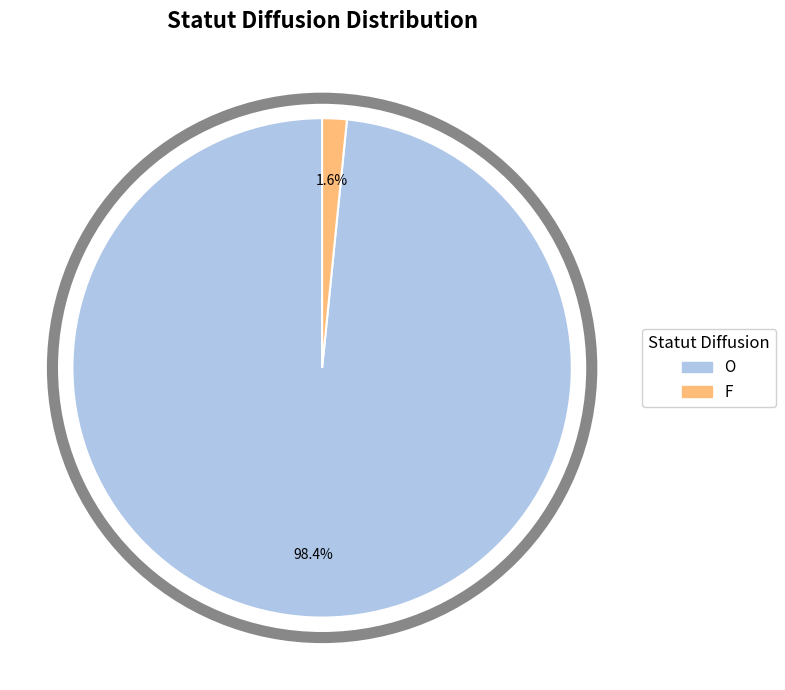

What percentage do O and F together represent?

100.0%